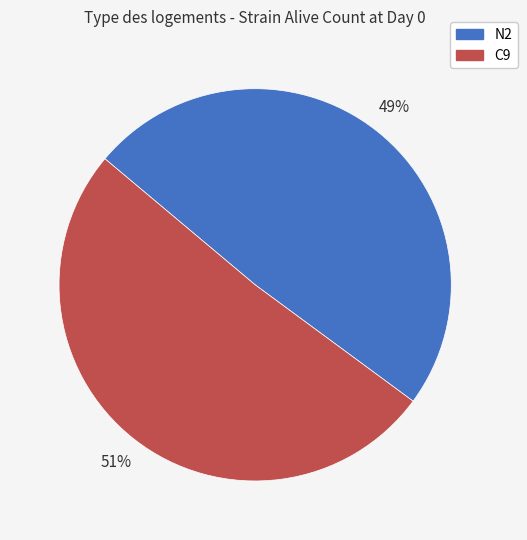

To the nearest percent, what is the difference between the N2 and C9 slice percentages?

2%